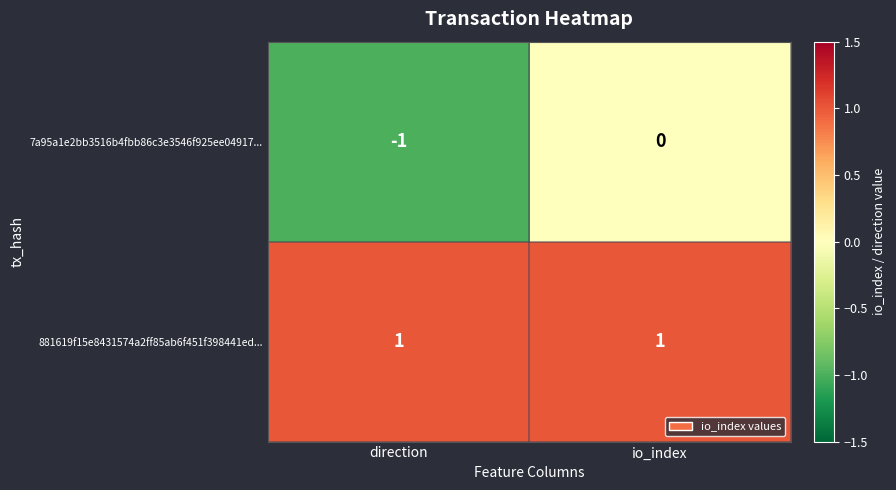

Which series has the largest total across all categories?

881619f15e8431574a2ff85ab6f451f398441ed...